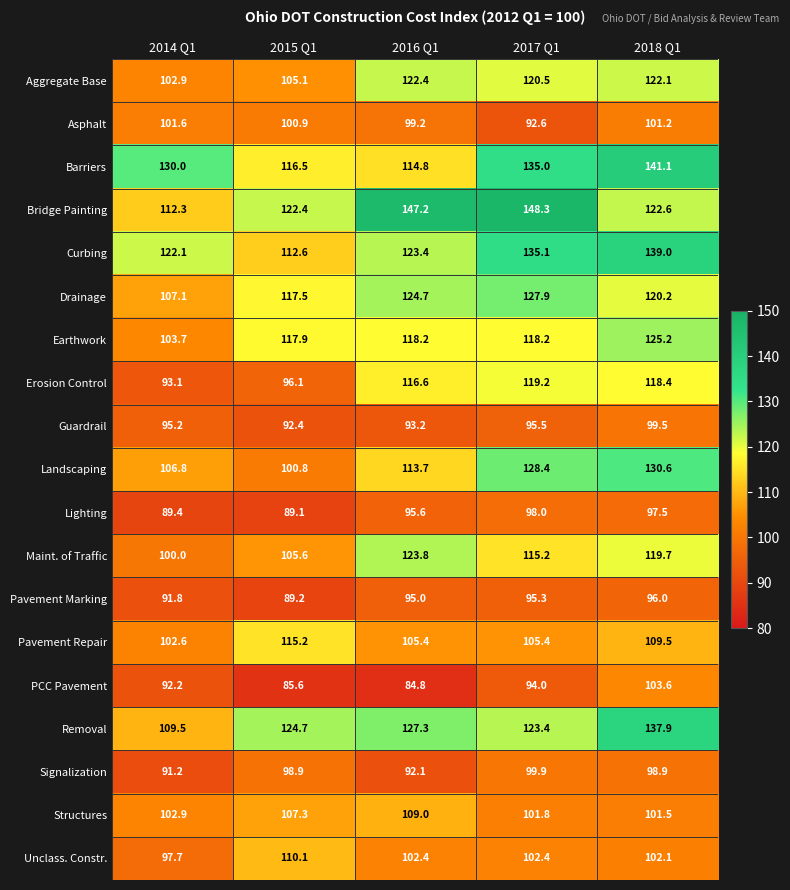

What is the total value across all series at 2017 Q1?

2156.1